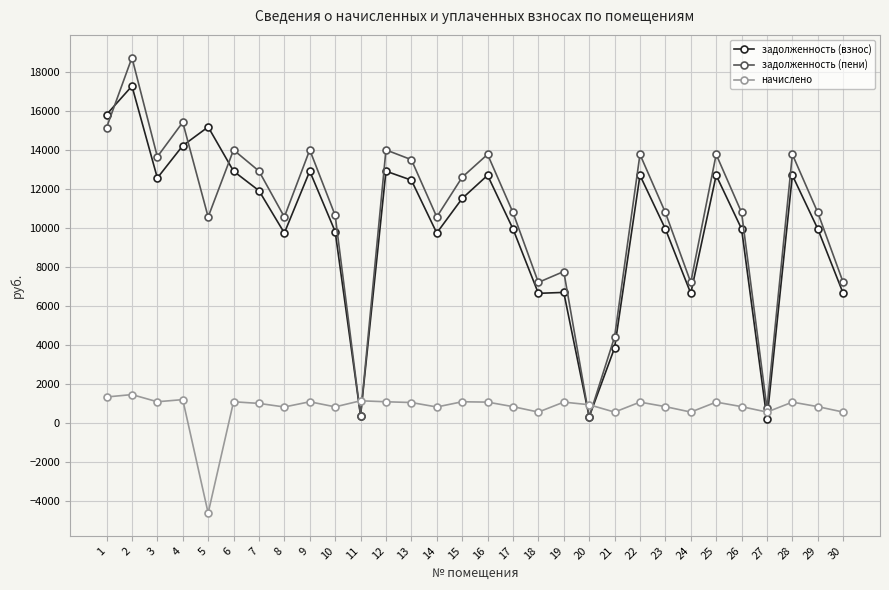

What is the highest value of the задолженность (взнос) series?

17260.8